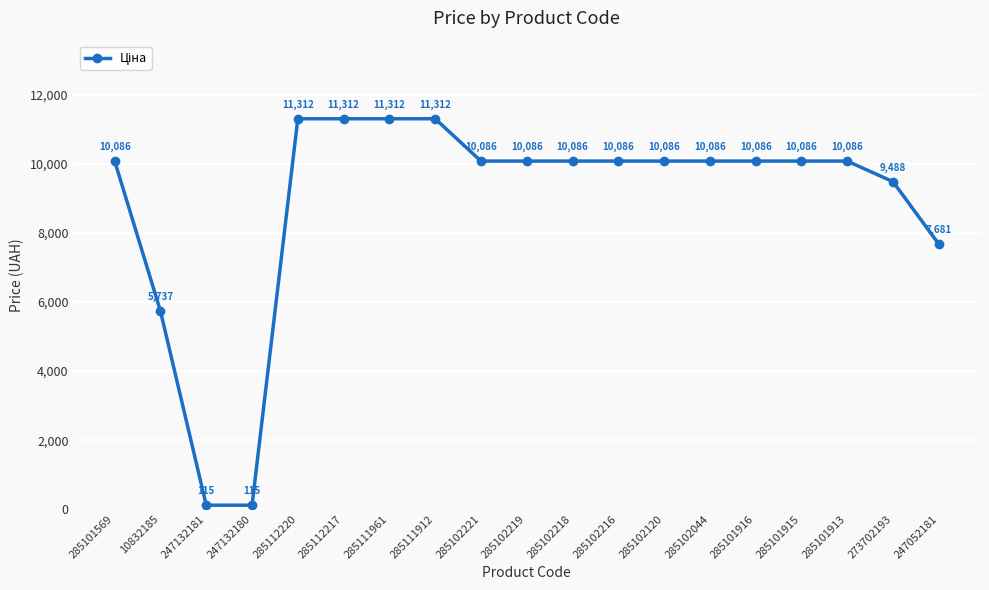

What is the average value?

8907.6